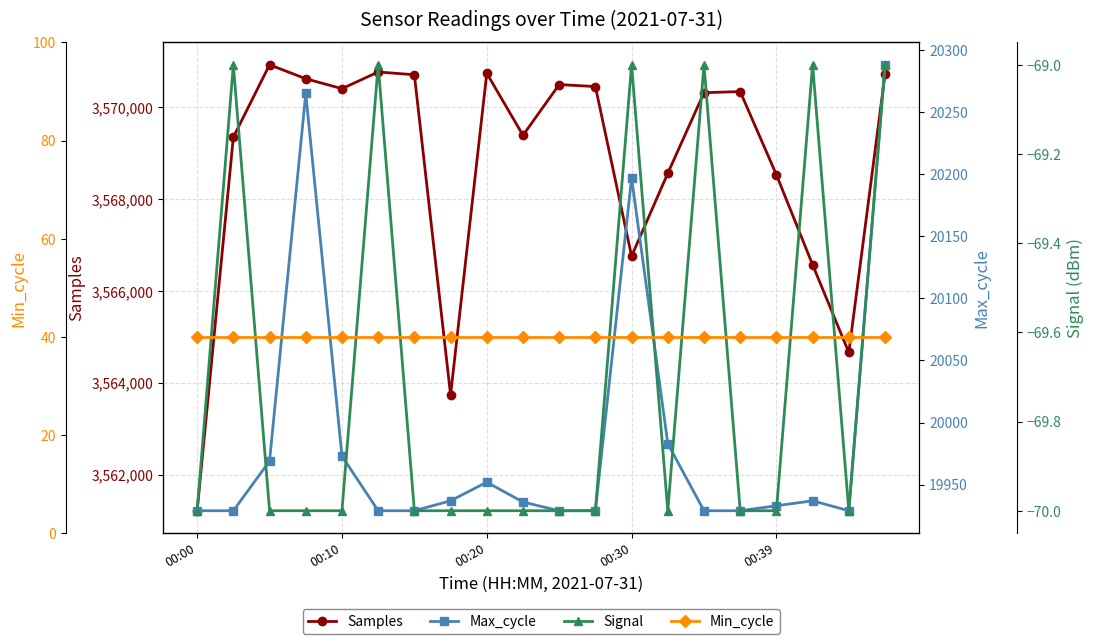

Rank the series at 17 from lowest to highest value.

Signal, Min_cycle, Max_cycle, Samples